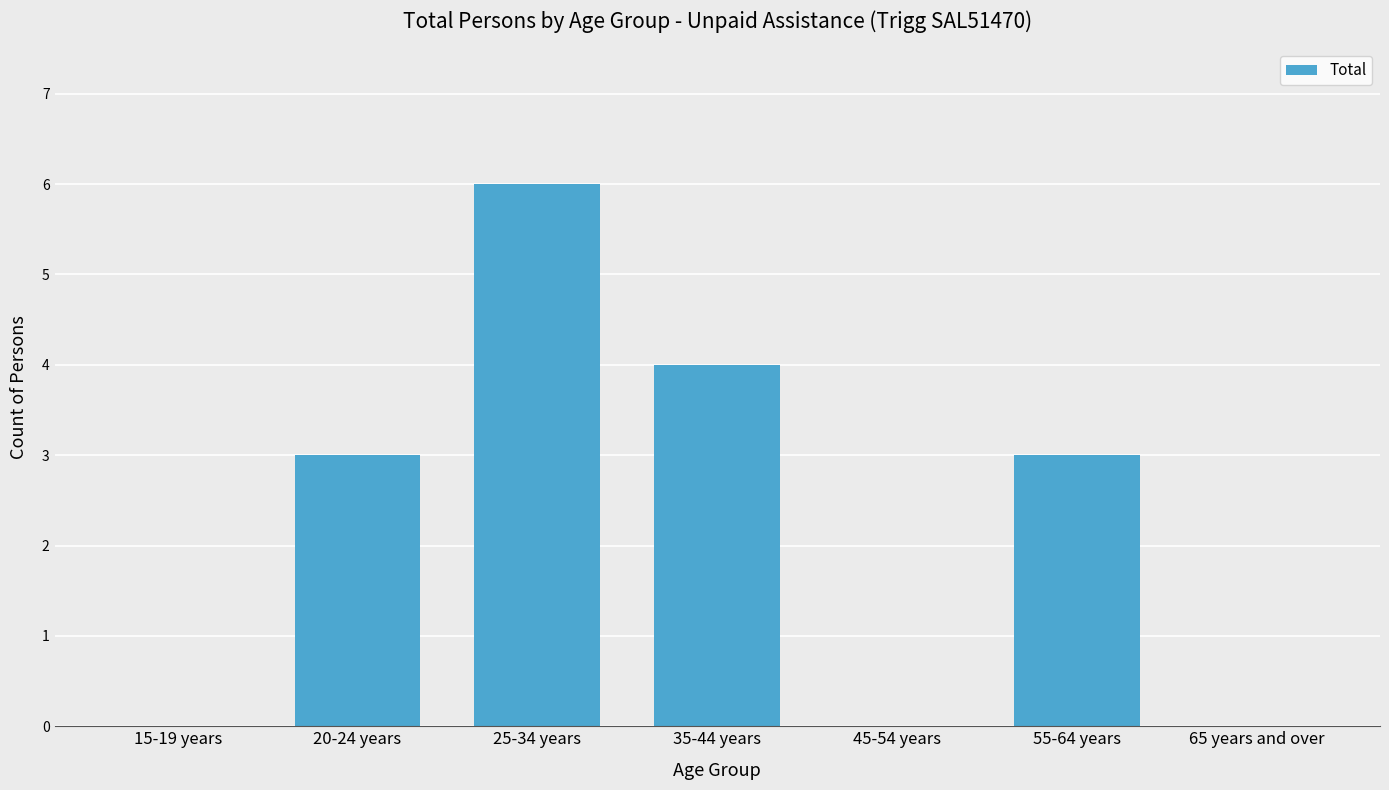

How many data points does each series have?

7